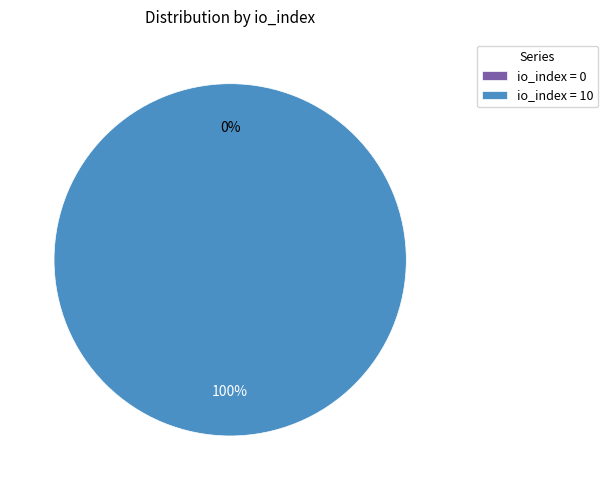

Combined, do tx 1 (io_index=10) and tx 0 (io_index=0) account for over 50%?

Yes